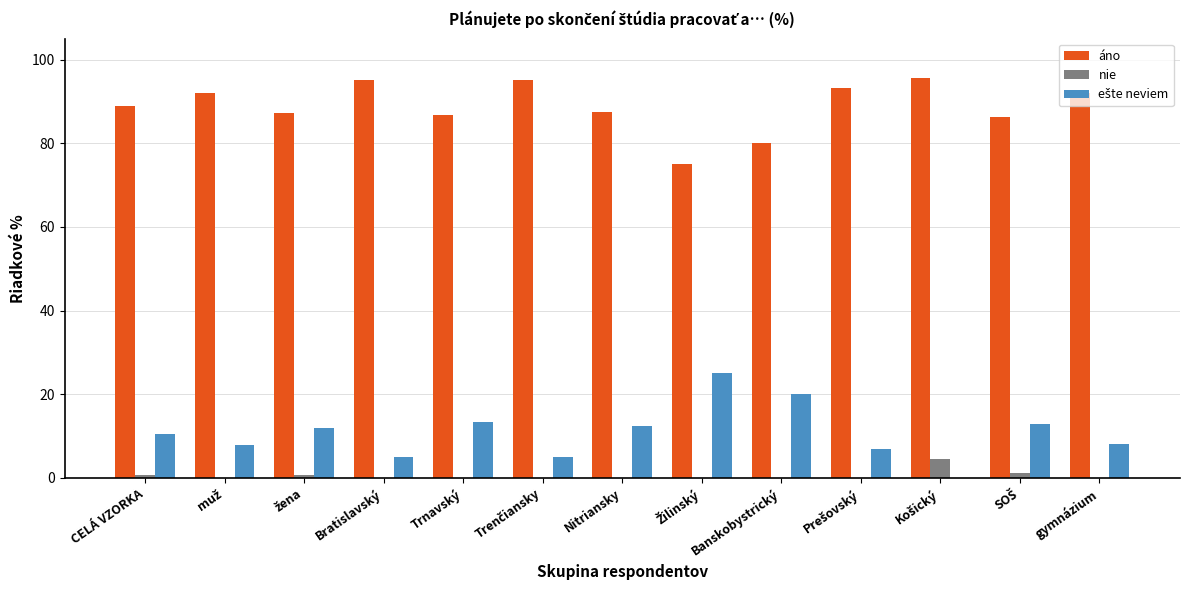

The áno series shows 27.4 at gymnázium. True or false?

False